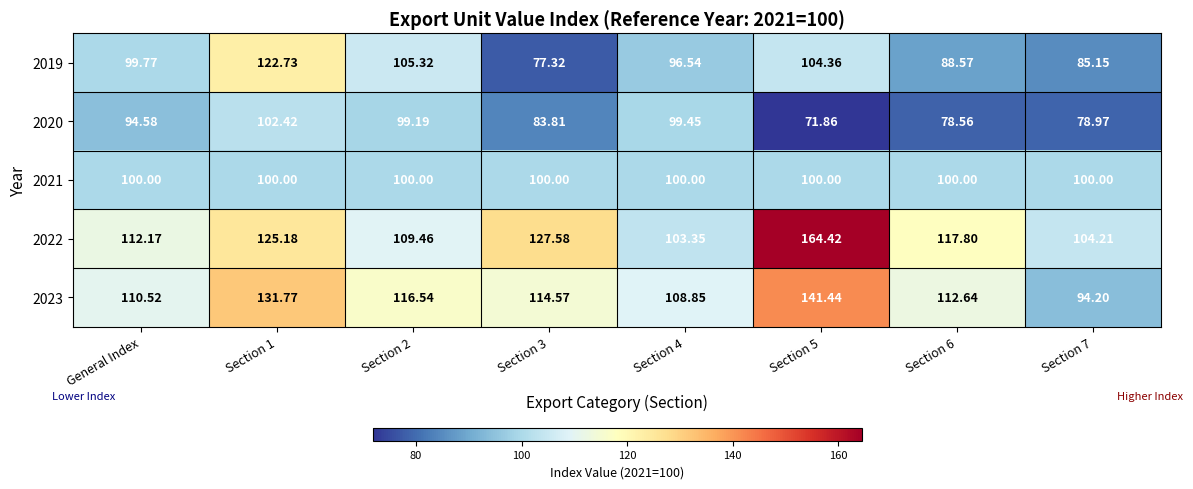

Is the value of 2023 at Section 6 greater than the value of 2020 at Section 5?

Yes